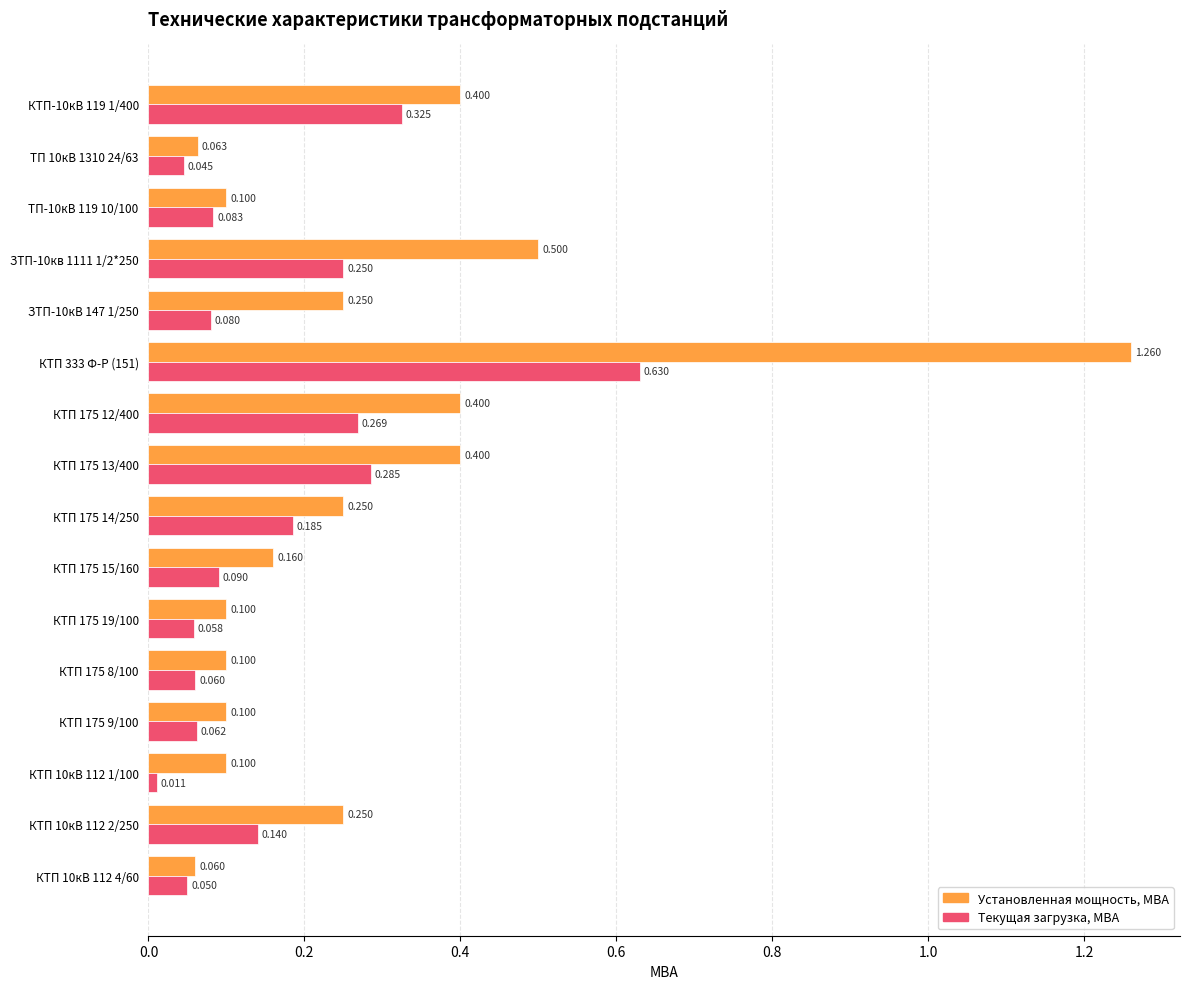

Is the value of Установленная мощность, МВА at КТП 175 12/400 greater than the value of Текущая загрузка, МВА at КТП 175 12/400?

Yes